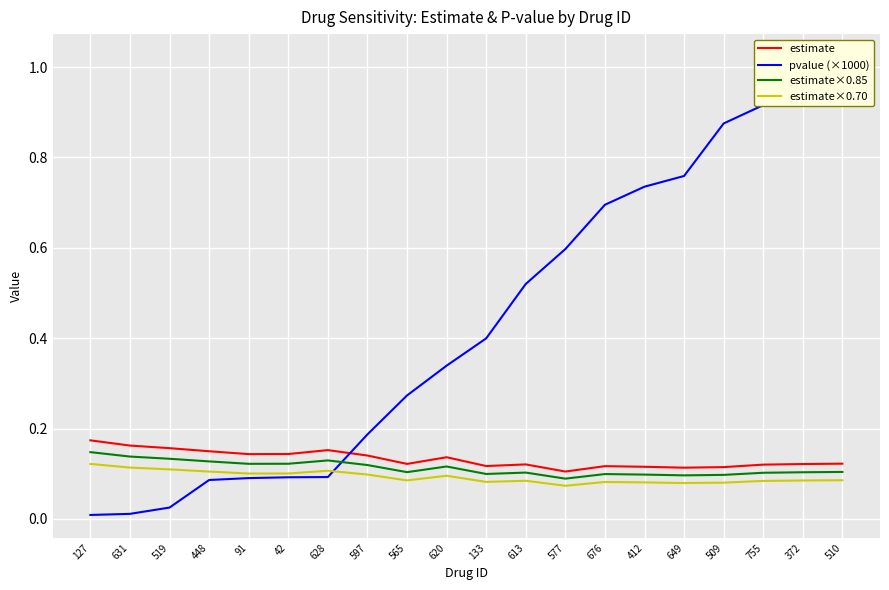

What is the sum of the estimate×0.85 values at 42 and 755?

0.2